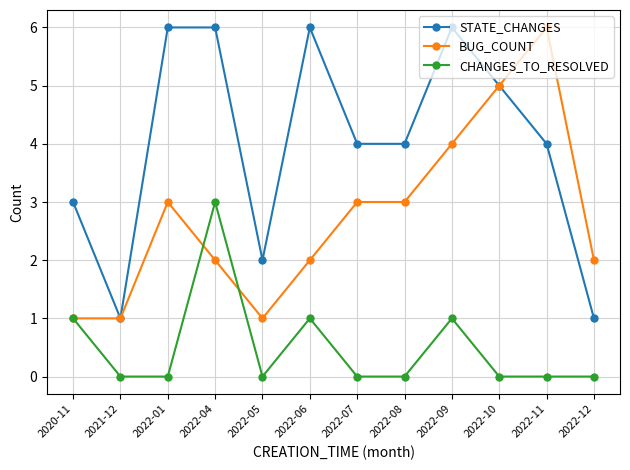

How many series are shown in this chart?

3